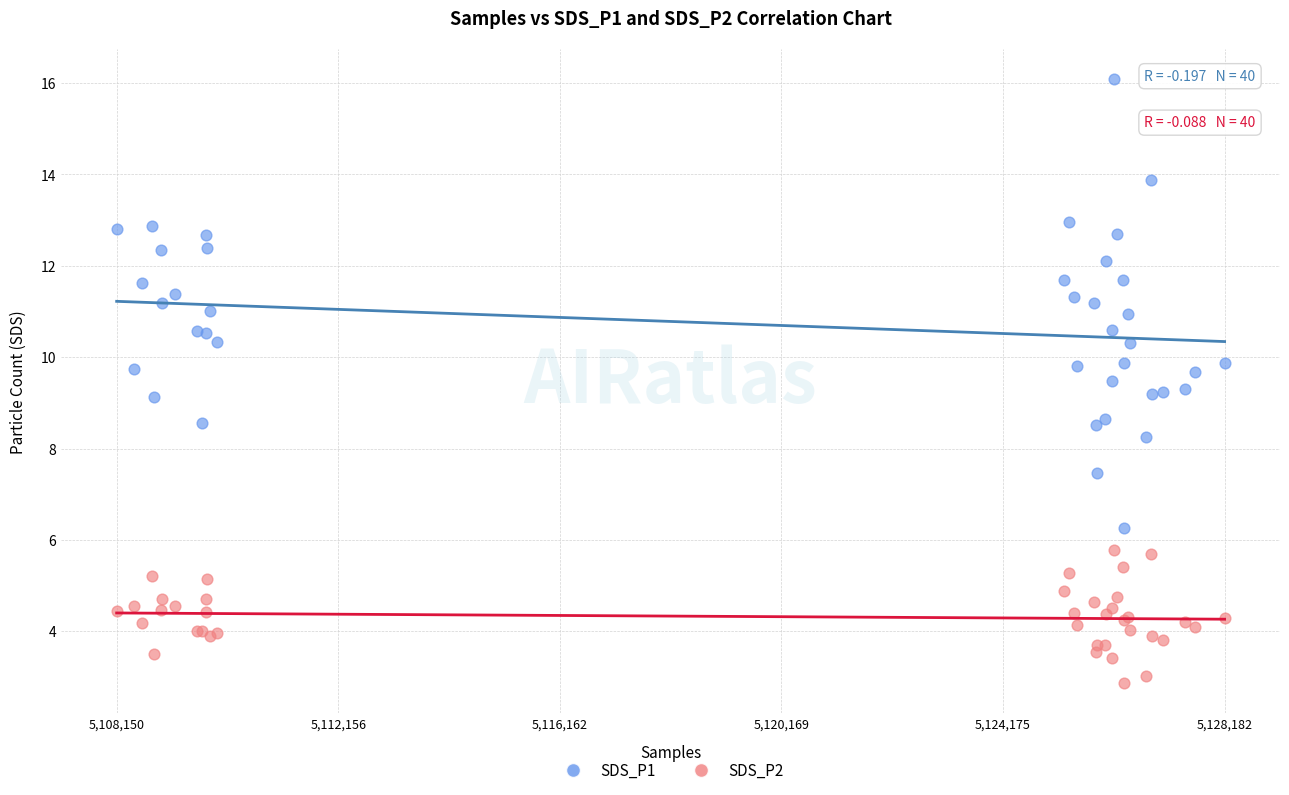

Which series has the widest spread of Y values?

SDS_P1